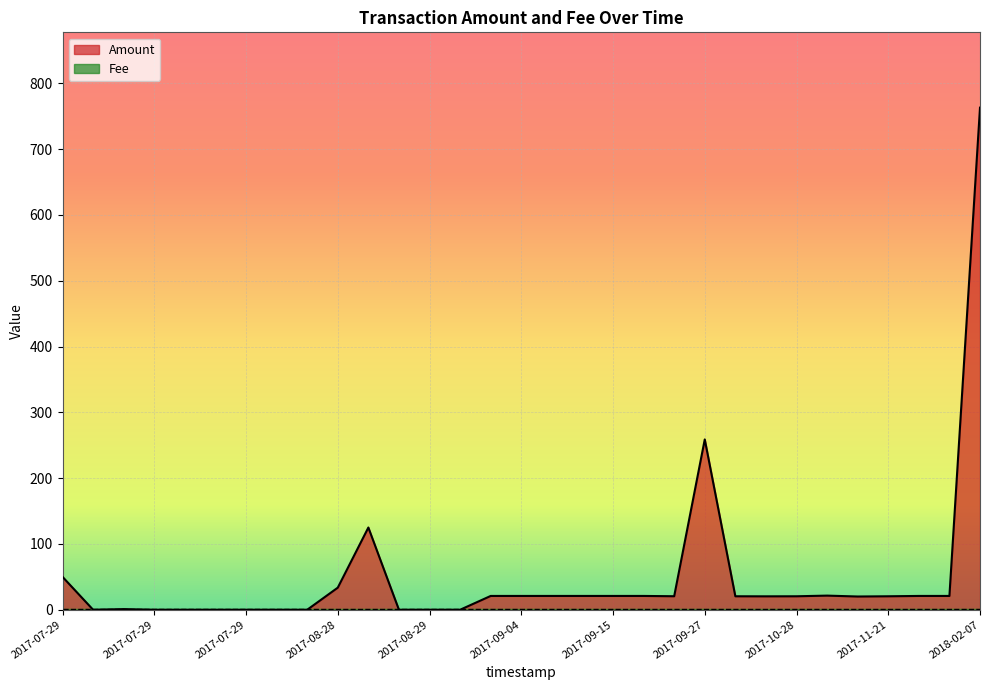

True or false: Amount and Fee intersect in this chart.

True